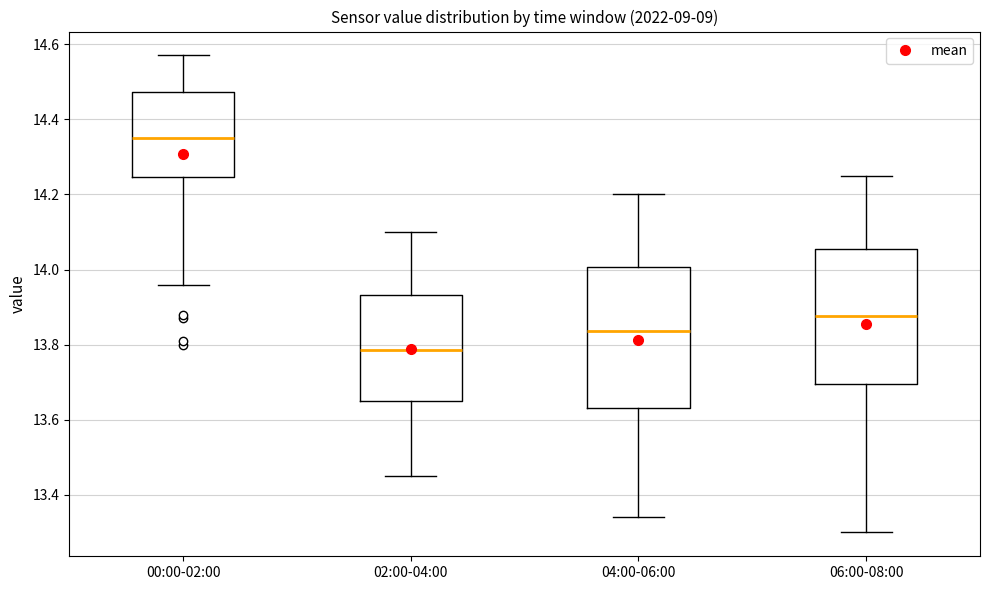

Reading left to right, read every box against the y-axis: the position of its median line, the range the box covers, and the ends of its whiskers. The values are not printed on the chart, so give them approximately, as read against the axis.

00:00-02:00: median 14.36, box 14.24 to 14.48, whiskers 13.96 to 14.58
02:00-04:00: median 13.78, box 13.66 to 13.94, whiskers 13.46 to 14.10
04:00-06:00: median 13.84, box 13.64 to 14.00, whiskers 13.34 to 14.20
06:00-08:00: median 13.88, box 13.70 to 14.06, whiskers 13.30 to 14.26